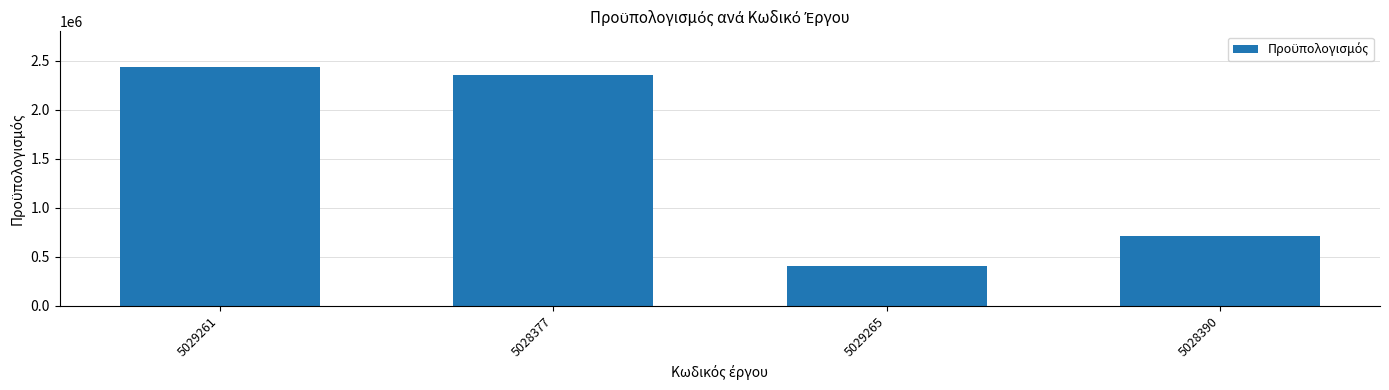

What is the value of the 2nd bar from the left?

2360435.0